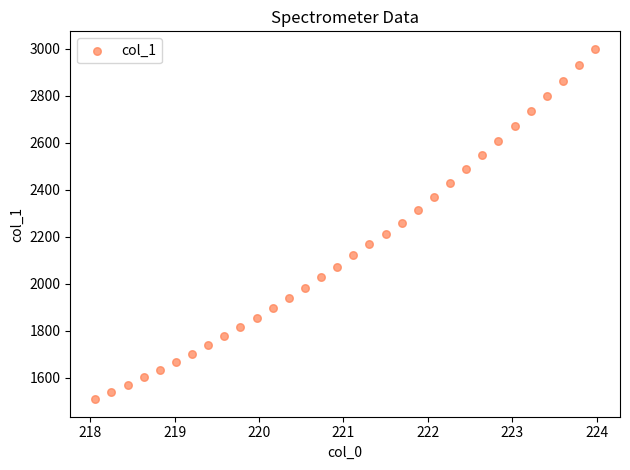

What is the range of Y values (max minus min)?

1488.9